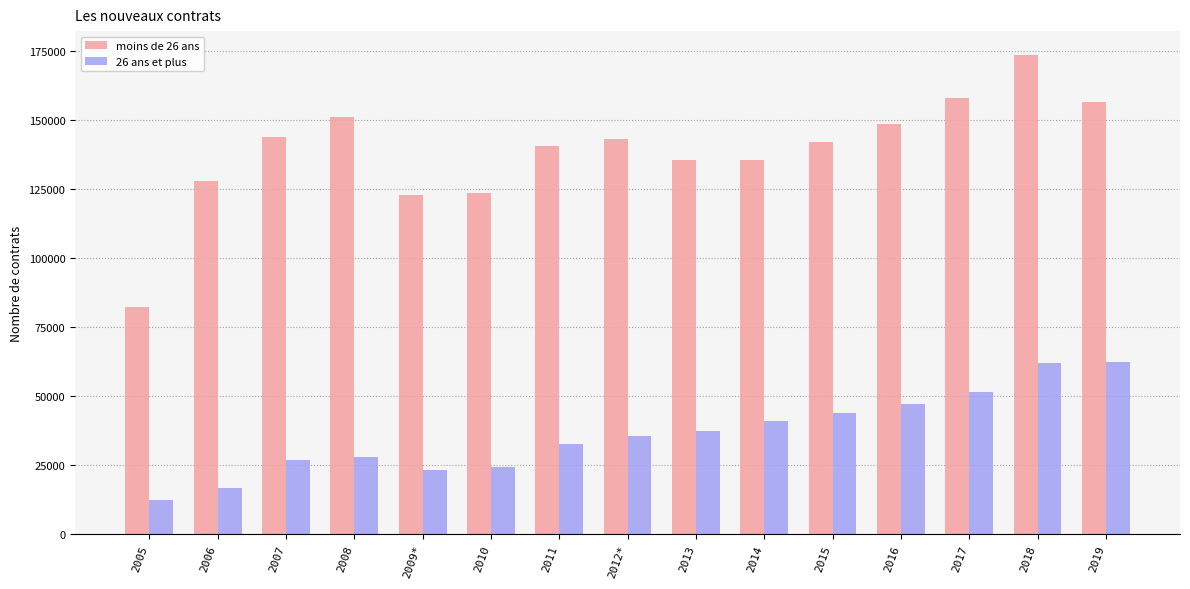

Rank the series at 2010 from highest to lowest value.

moins de 26 ans, 26 ans et plus